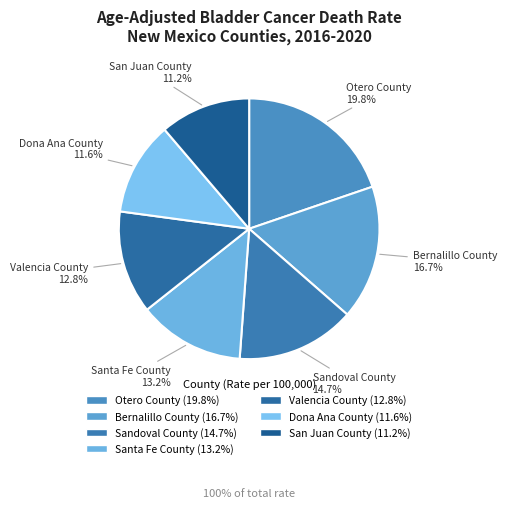

Does any single category account for the majority?

No